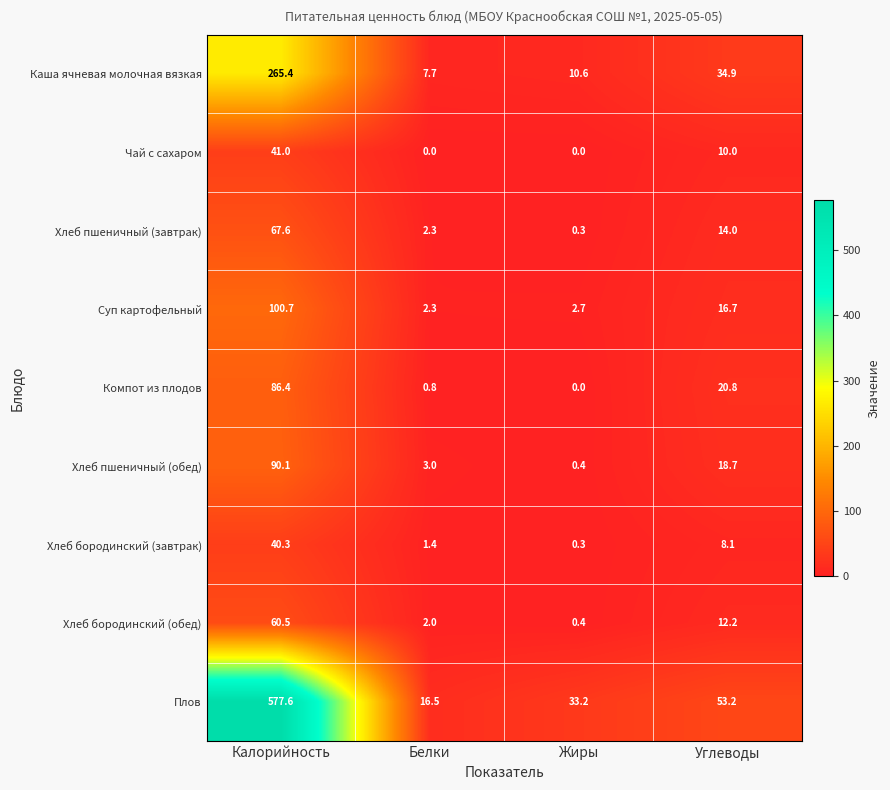

What is the average value of the Чай с сахаром series?

12.8